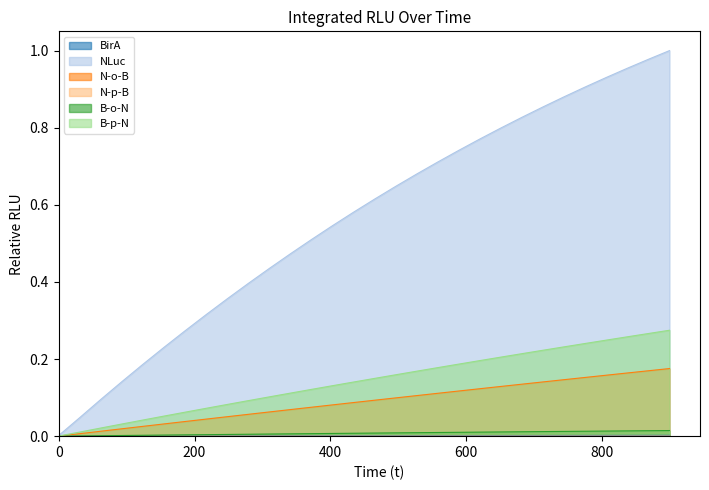

What is the total value across all series at 682?

1.2